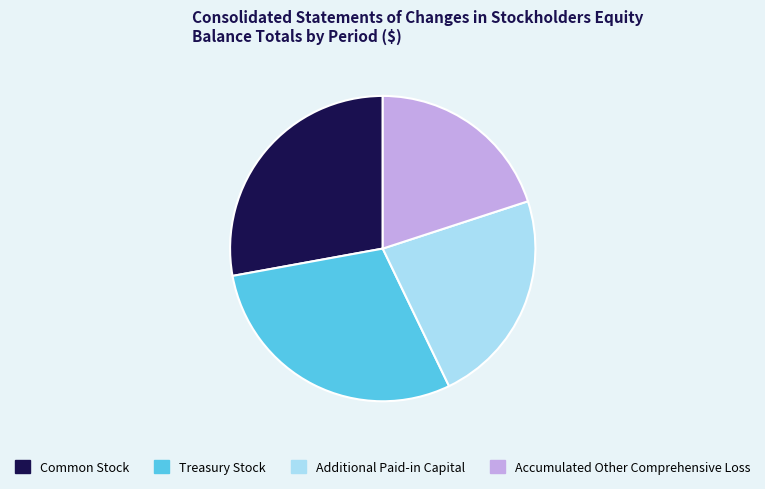

Which category has the biggest portion of the pie?

Treasury Stock